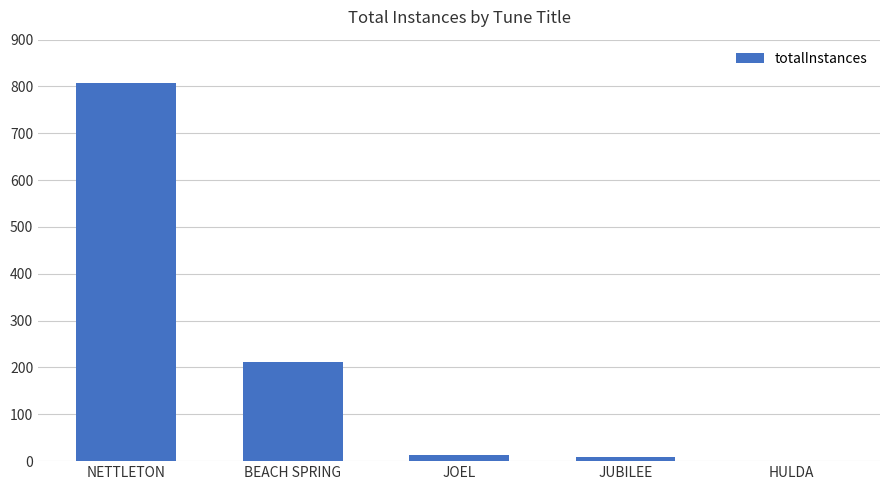

At which category does the chart reach its peak across all series?

NETTLETON